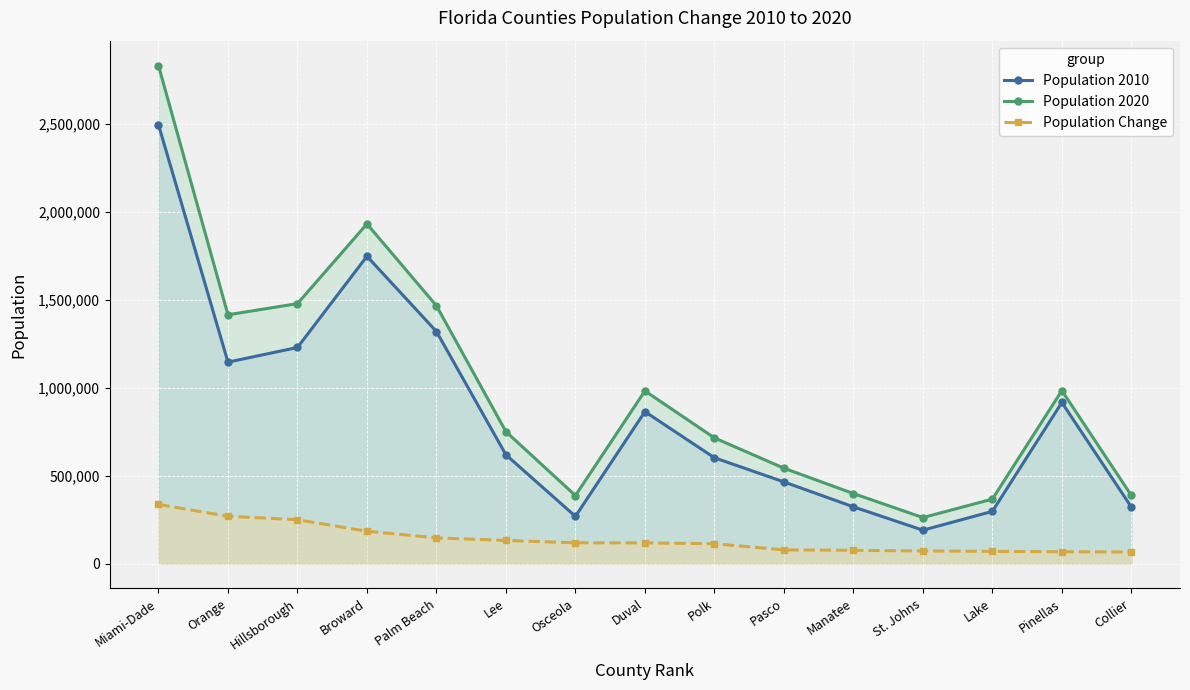

True or false: Population 2020 and Population 2010 cross at least once.

False